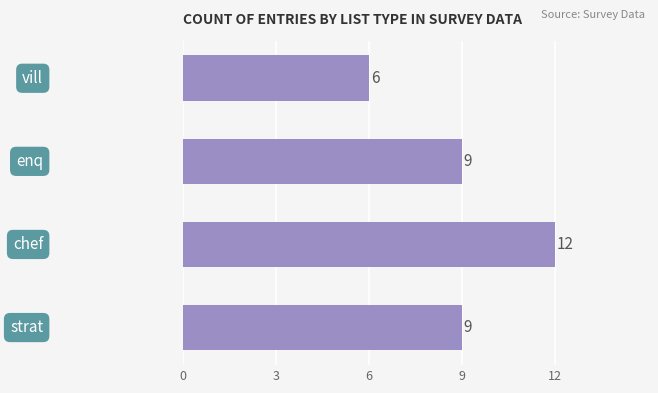

Reading top to bottom, list all the values displayed in this chart.

6	9	12	9